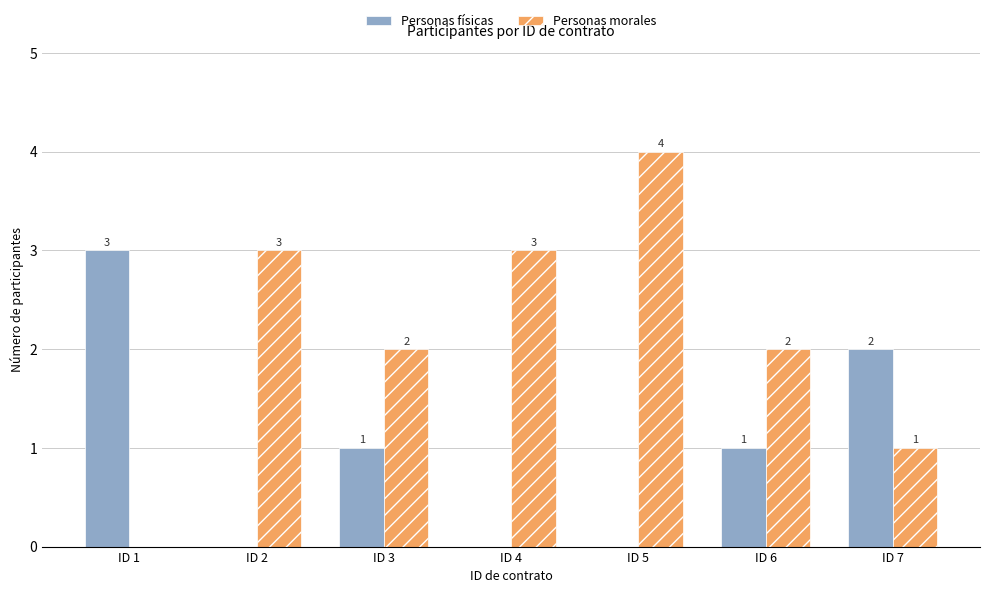

What is the maximum value shown in the chart?

4